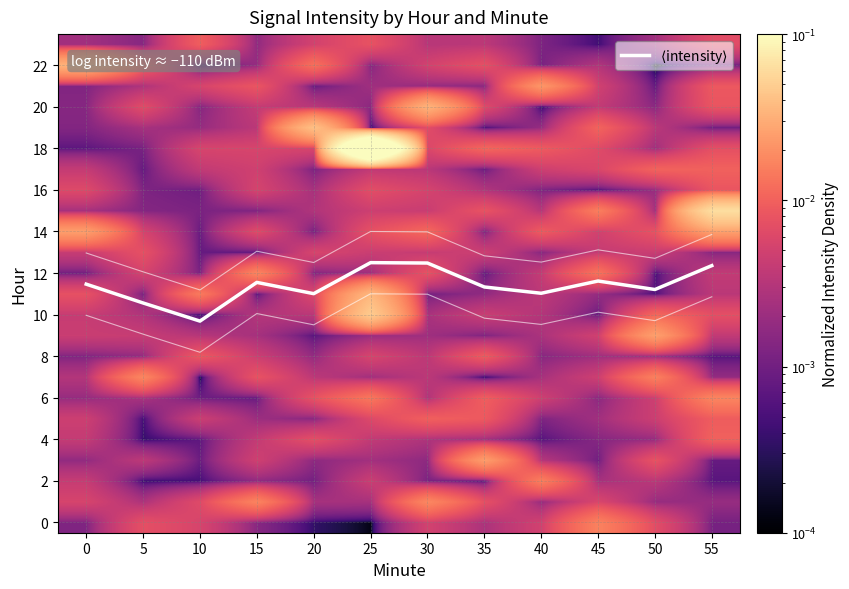

At which category is the sum across all series the highest?

25